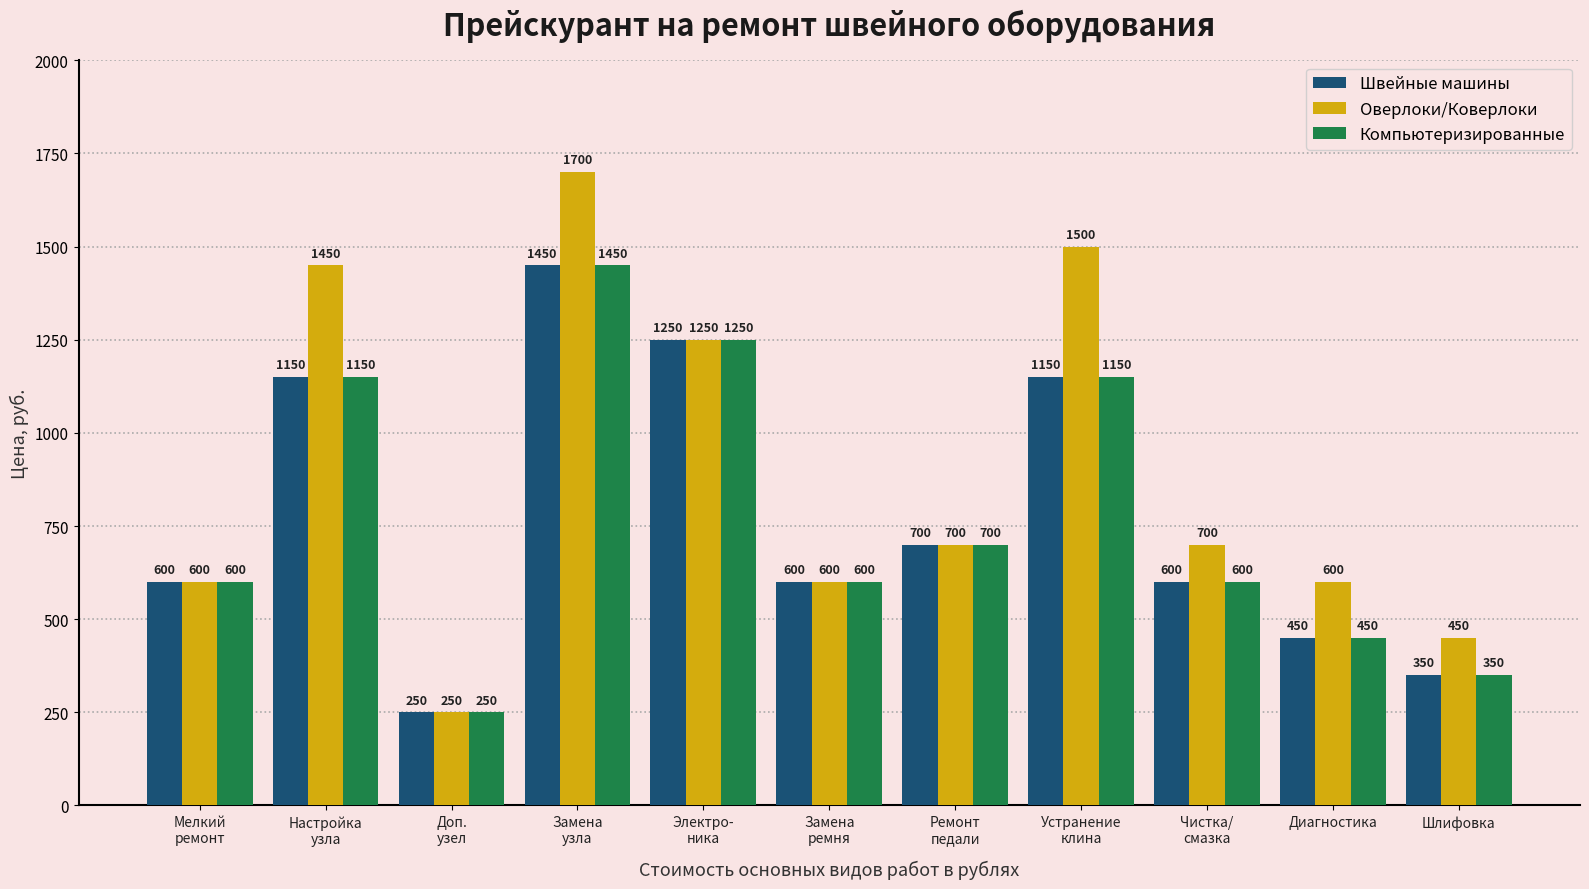

At how many categories does at least one series exceed 484?

9